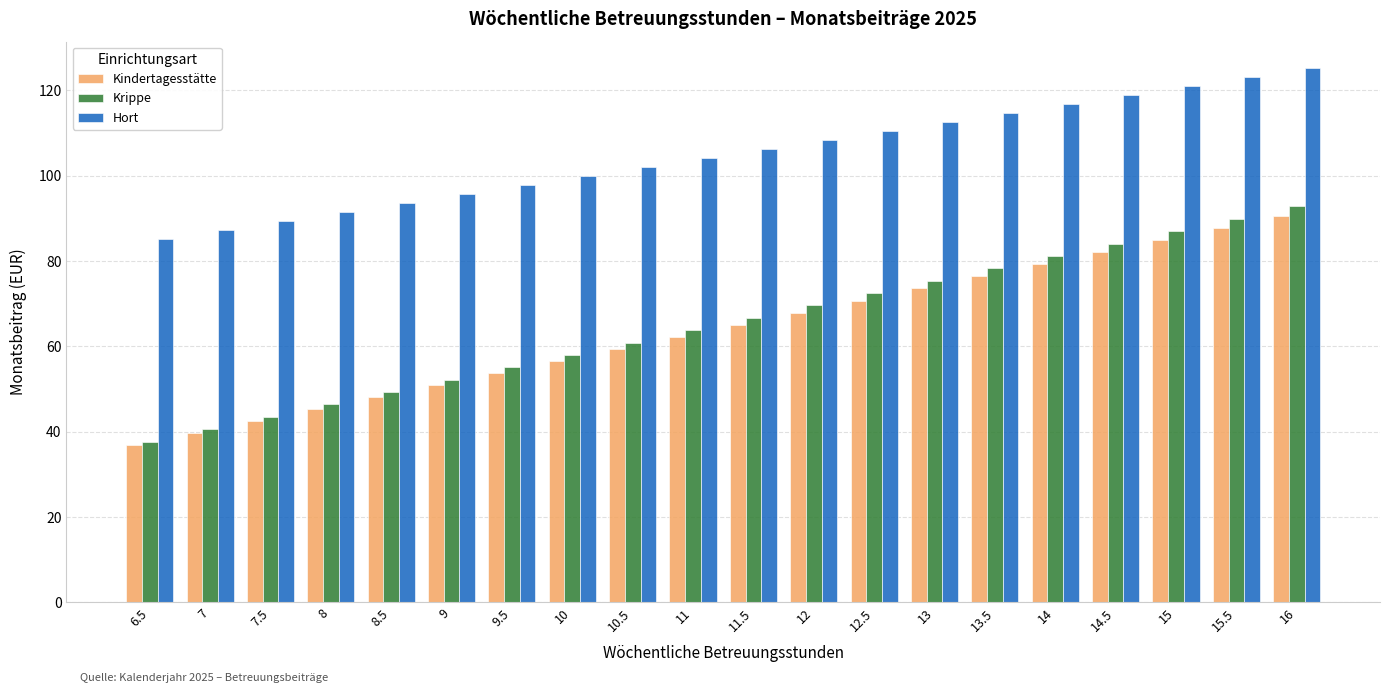

How many values in the Krippe series are below 66?

10